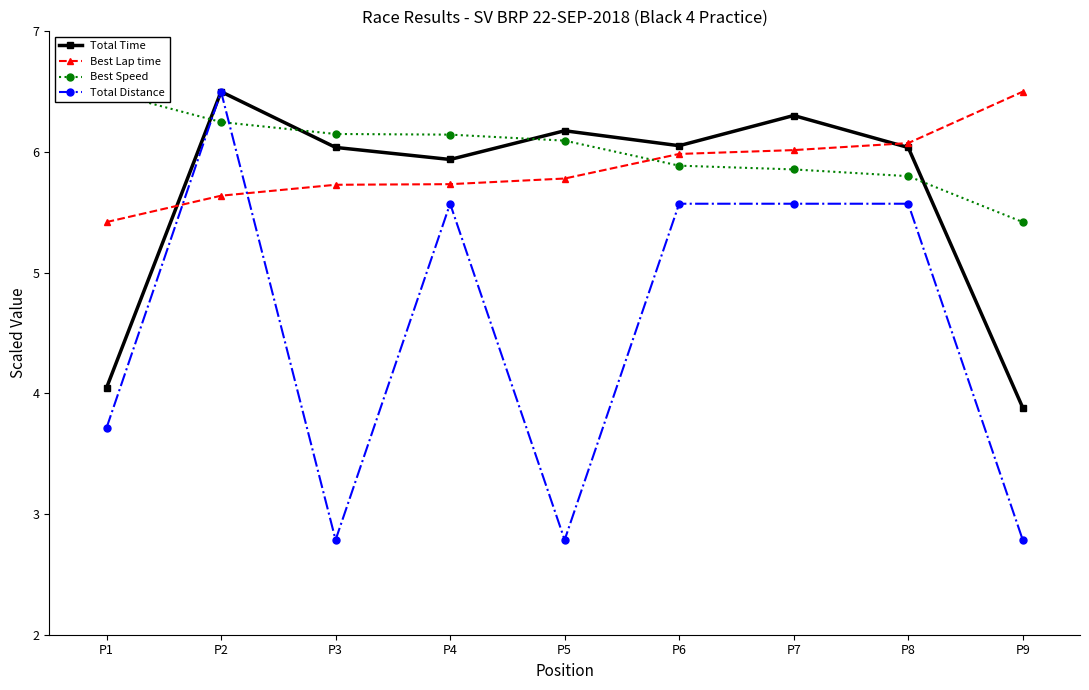

Rank the series at P5 from lowest to highest value.

Total Distance, Best Lap time, Best Speed, Total Time